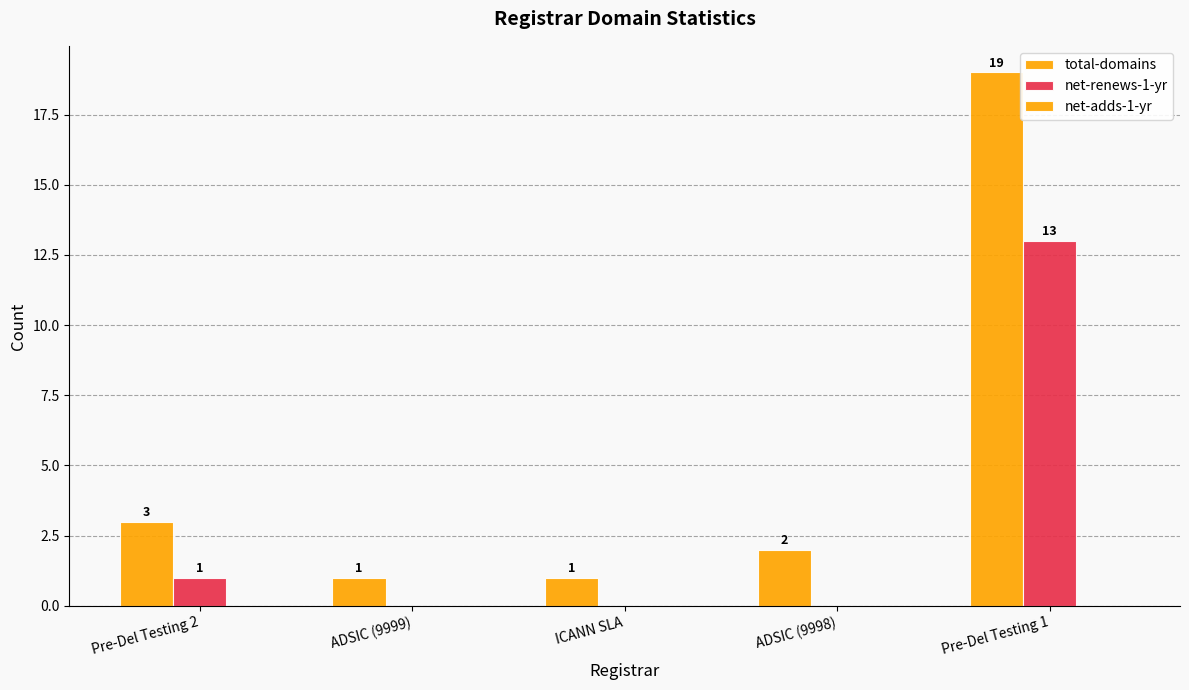

What is the difference between the maximum and minimum values in the net-renews-1-yr series?

13